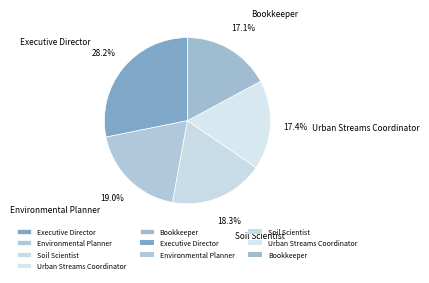

Which slice is the largest?

Executive Director